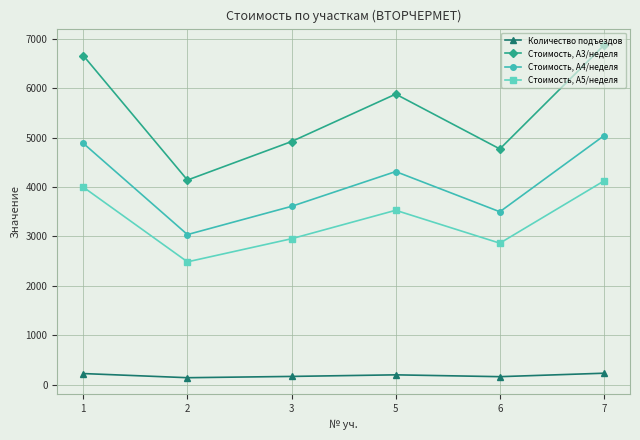

Between 1 and 3, which series saw the biggest shift?

Стоимость, А3/неделя